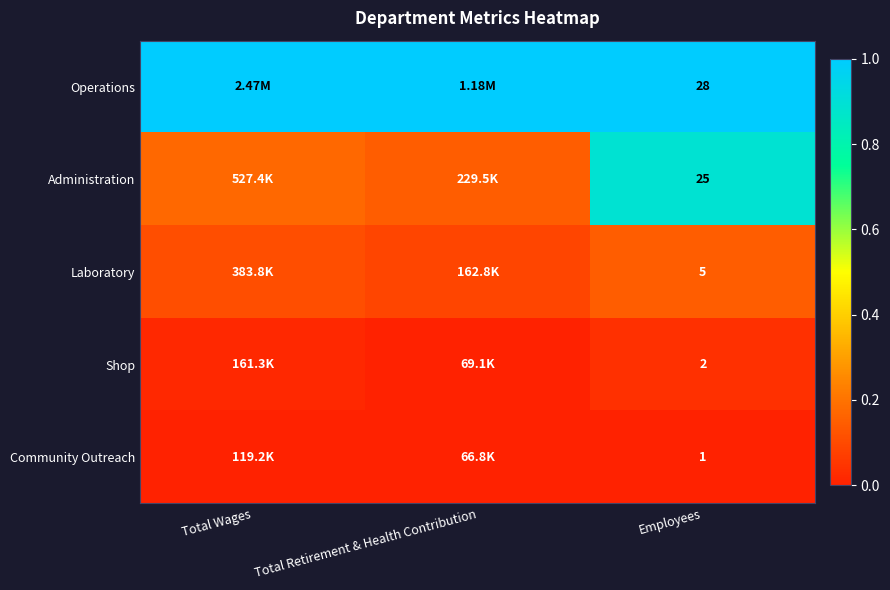

At Employees, list the series in order from smallest to largest.

Community Outreach, Shop, Laboratory, Administration, Operations